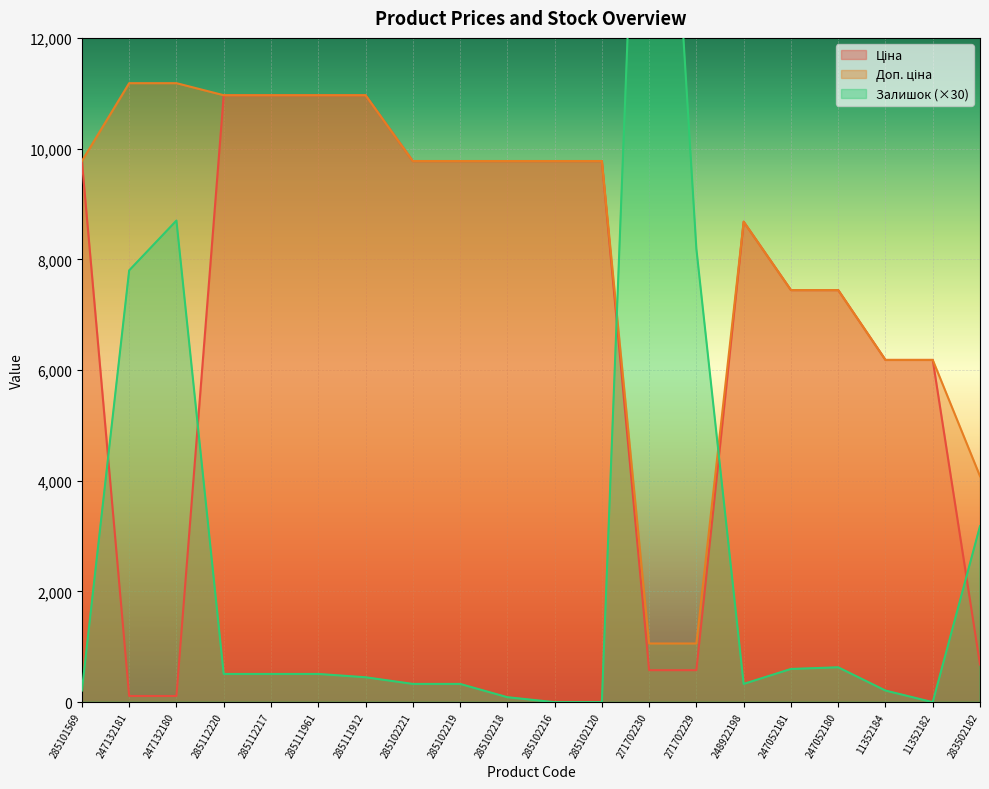

Reading right to left, what are all the values shown in this chart?

Ціна: 283502182=680.4	11352182=6182.6	11352184=6182.6	247052180=7444.6	247052181=7444.6	248922198=8679.5	271702229=578.1	271702230=578.1	285102120=9775.5	285102216=9775.5	285102218=9775.5	285102219=9775.5	285102221=9775.5	285111912=10964.4	285111961=10964.4	285112217=10964.4	285112220=10964.4	247132180=111.8	247132181=111.8	285101569=9775.5
Доп. ціна: 283502182=4082.3	11352182=6182.6	11352184=6182.6	247052180=7444.6	247052181=7444.6	248922198=8679.5	271702229=1060.0	271702230=1060.0	285102120=9775.5	285102216=9775.5	285102218=9775.5	285102219=9775.5	285102221=9775.5	285111912=10964.4	285111961=10964.4	285112217=10964.4	285112220=10964.4	247132180=11182.0	247132181=11182.0	285101569=9775.5
Залишок: 283502182=3180.0	11352182=0.0	11352184=210.0	247052180=630.0	247052181=600.0	248922198=330.0	271702229=8190.0	271702230=22080.0	285102120=0.0	285102216=0.0	285102218=90.0	285102219=330.0	285102221=330.0	285111912=450.0	285111961=510.0	285112217=510.0	285112220=510.0	247132180=8700.0	247132181=7800.0	285101569=210.0